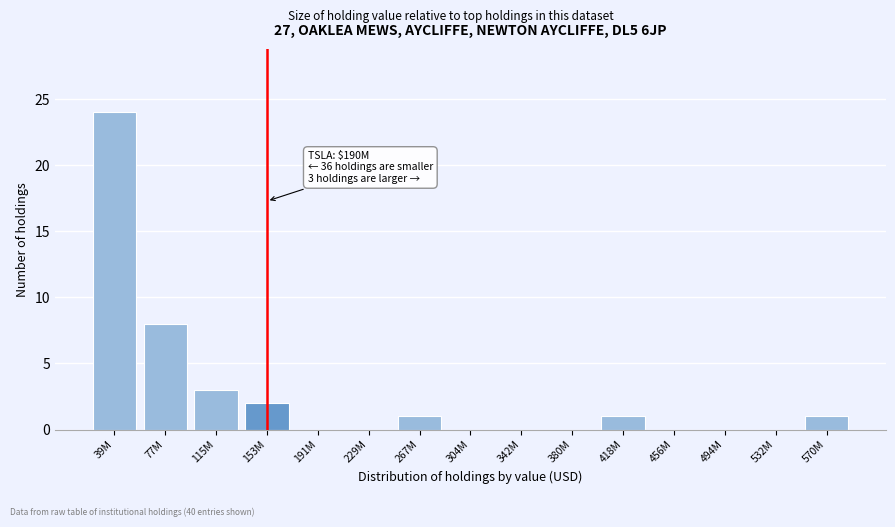

Reading right to left, extract all data points from this chart.

570M=1	532M=0	494M=0	456M=0	418M=1	380M=0	342M=0	304M=0	267M=1	229M=0	191M=0	153M=2	115M=3	77M=8	39M=24